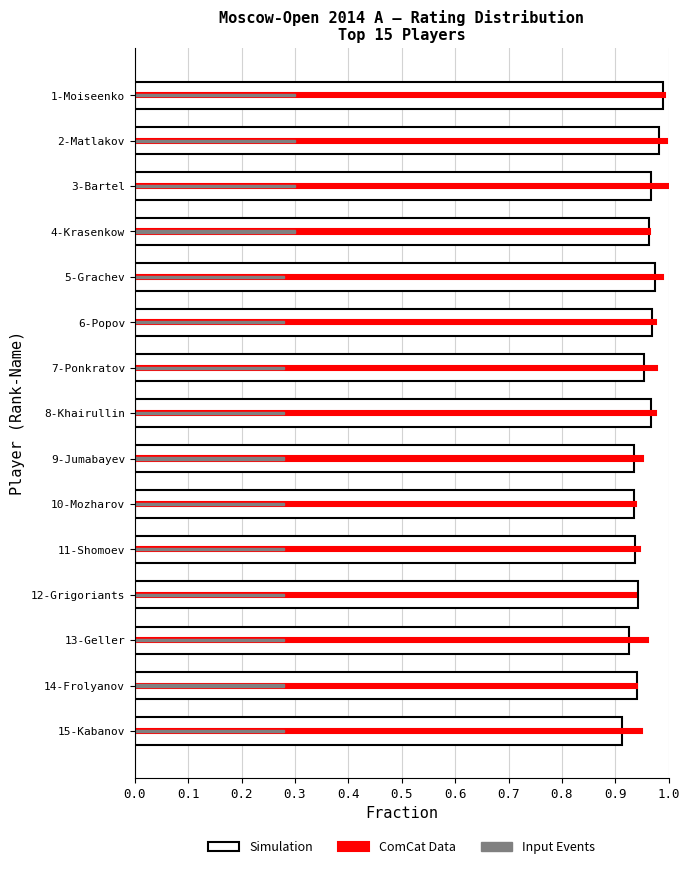

What is the minimum value shown in the chart?

0.3